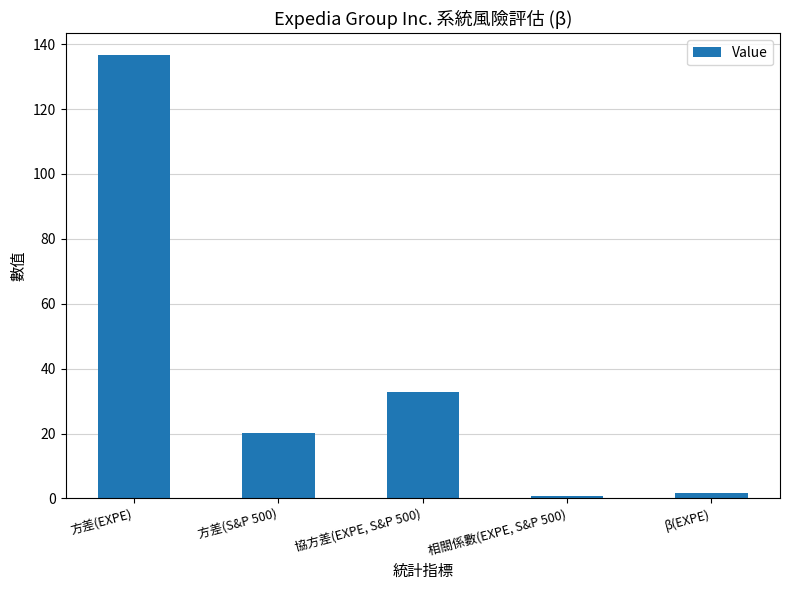

Does the chart contain any negative values?

No